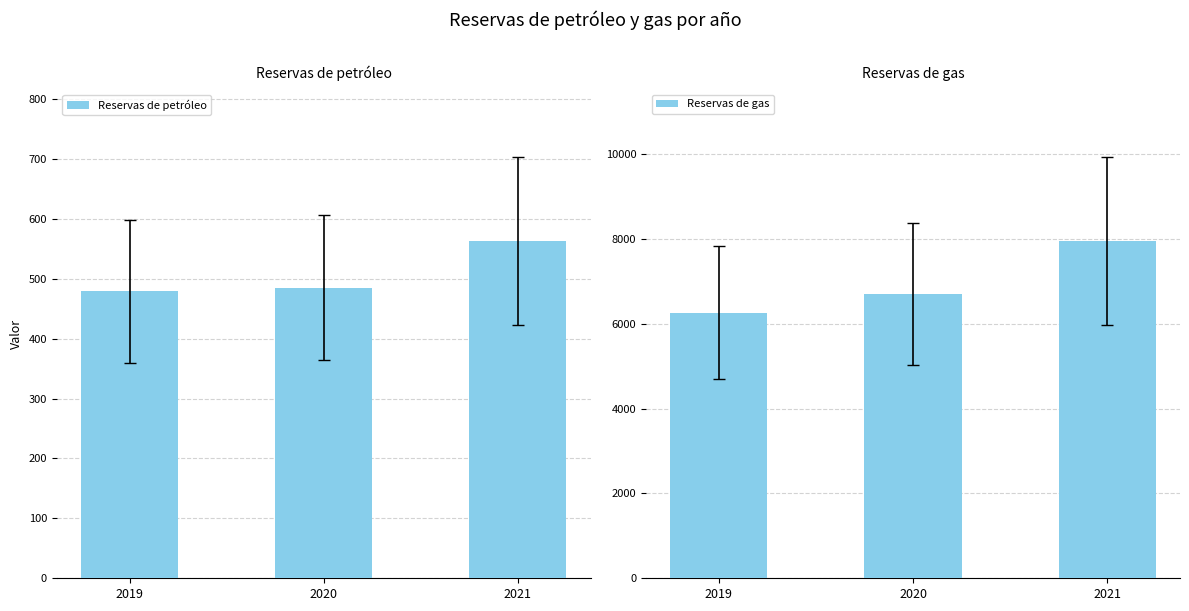

At which label is Reservas de petróleo closest to 521?

2020